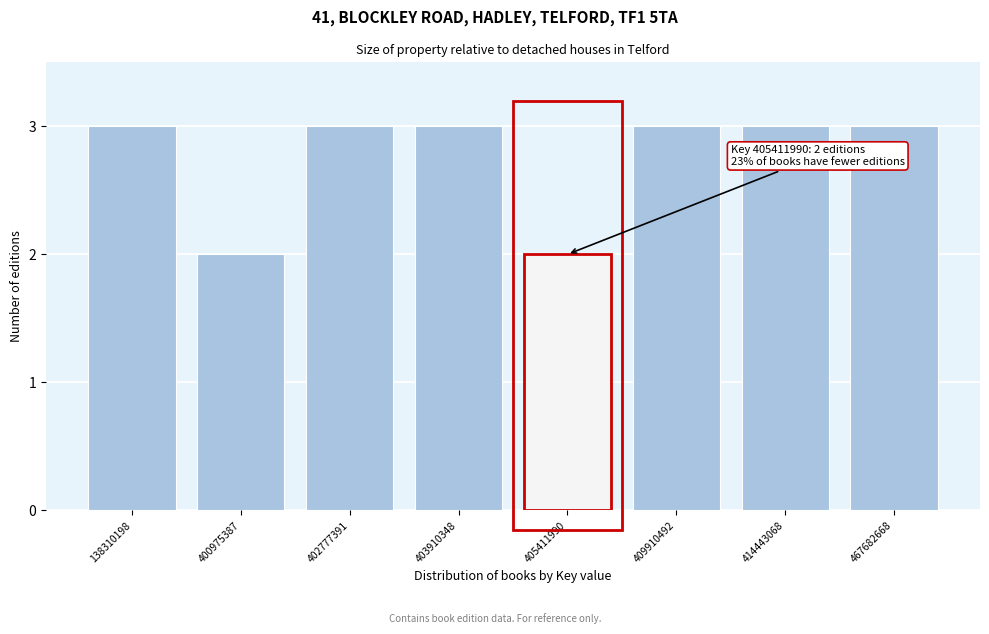

Reading left to right, transcribe all the data shown in this chart.

3	2	3	3	2	3	3	3